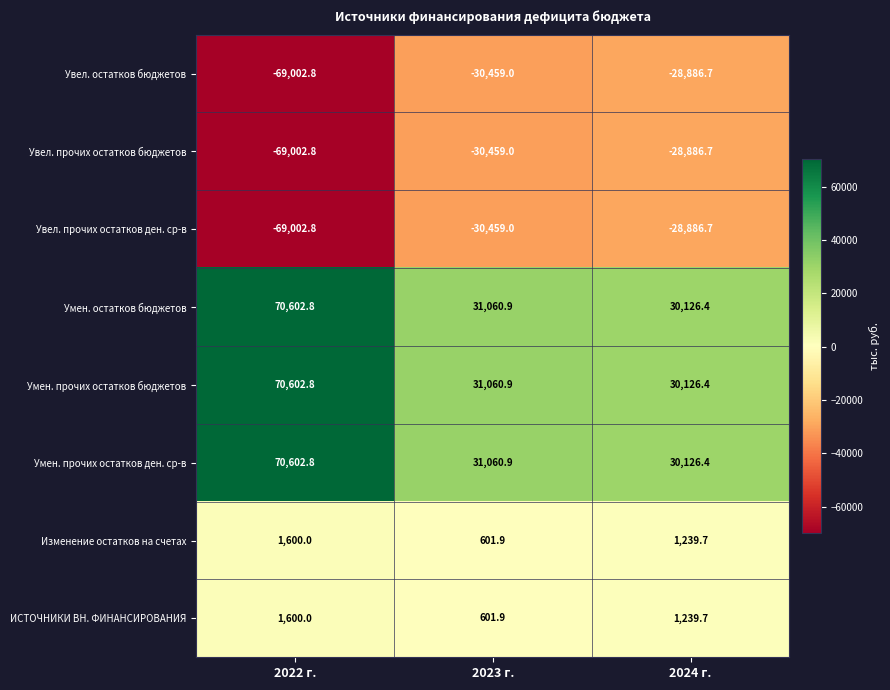

What is the minimum value shown in the chart?

-69002.8